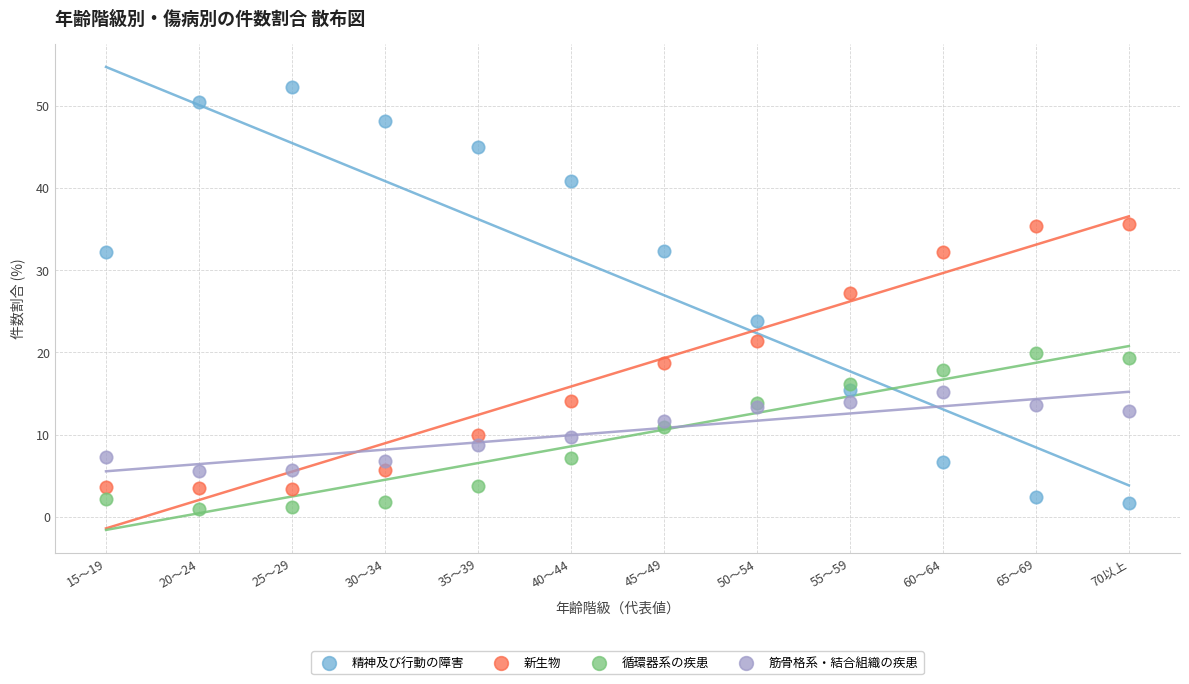

What are all the series names shown in the legend?

精神及び行動の障害, 新生物, 循環器系の疾患, 筋骨格系・結合組織の疾患